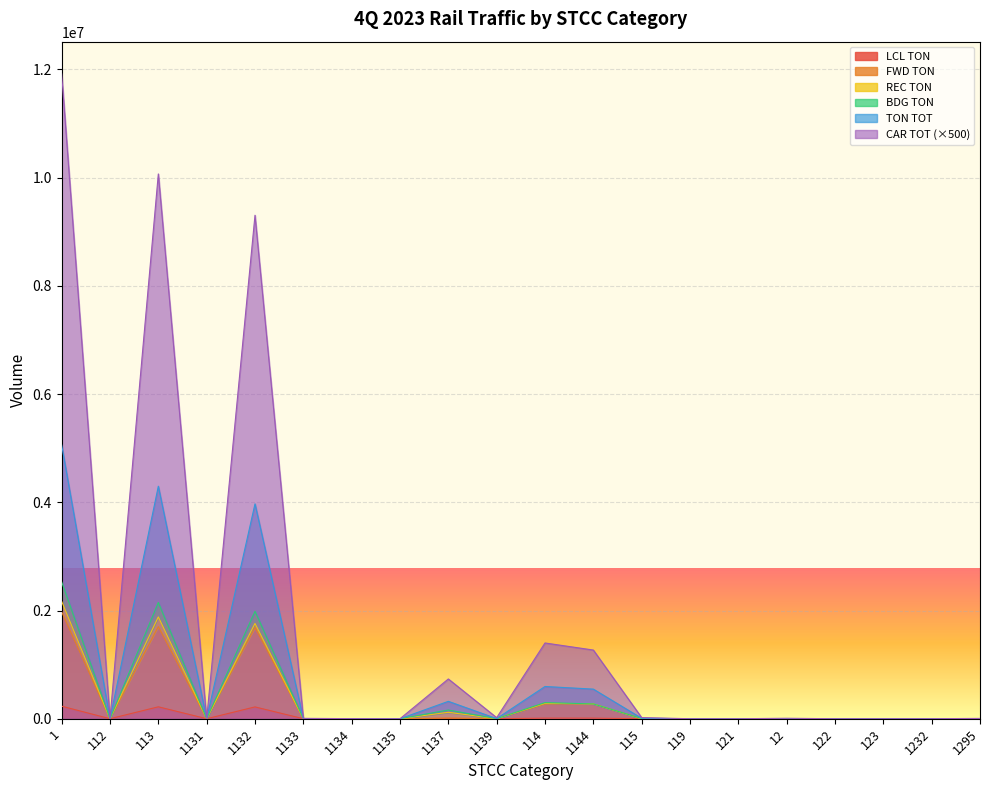

True or false: BDG TON and CAR TOT intersect in this chart.

False